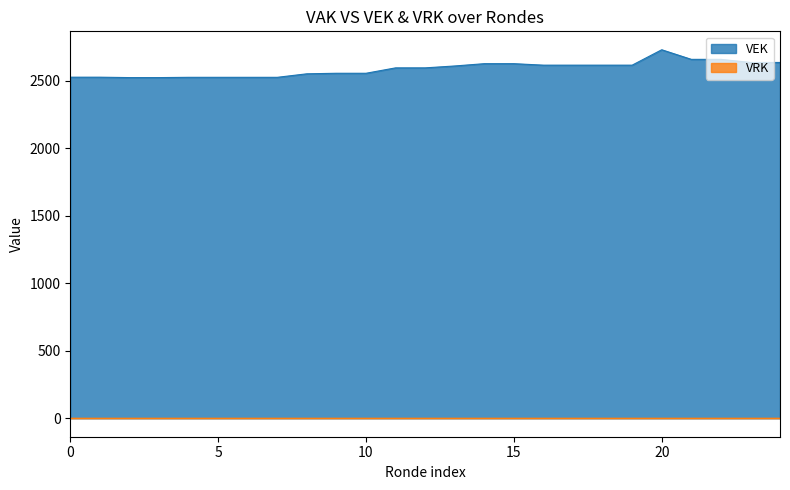

Which series has the largest total across all categories?

VEK